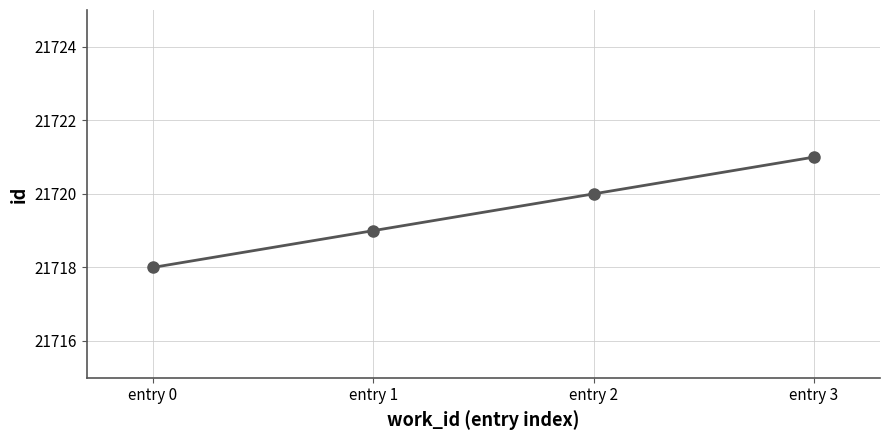

True or false: there are more than 0 points higher than both neighbors.

False